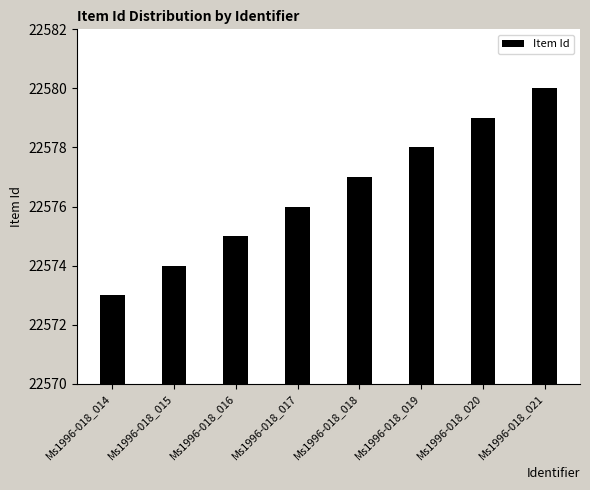

Between Ms1996-018_018 and Ms1996-018_016, which is larger?

Ms1996-018_018